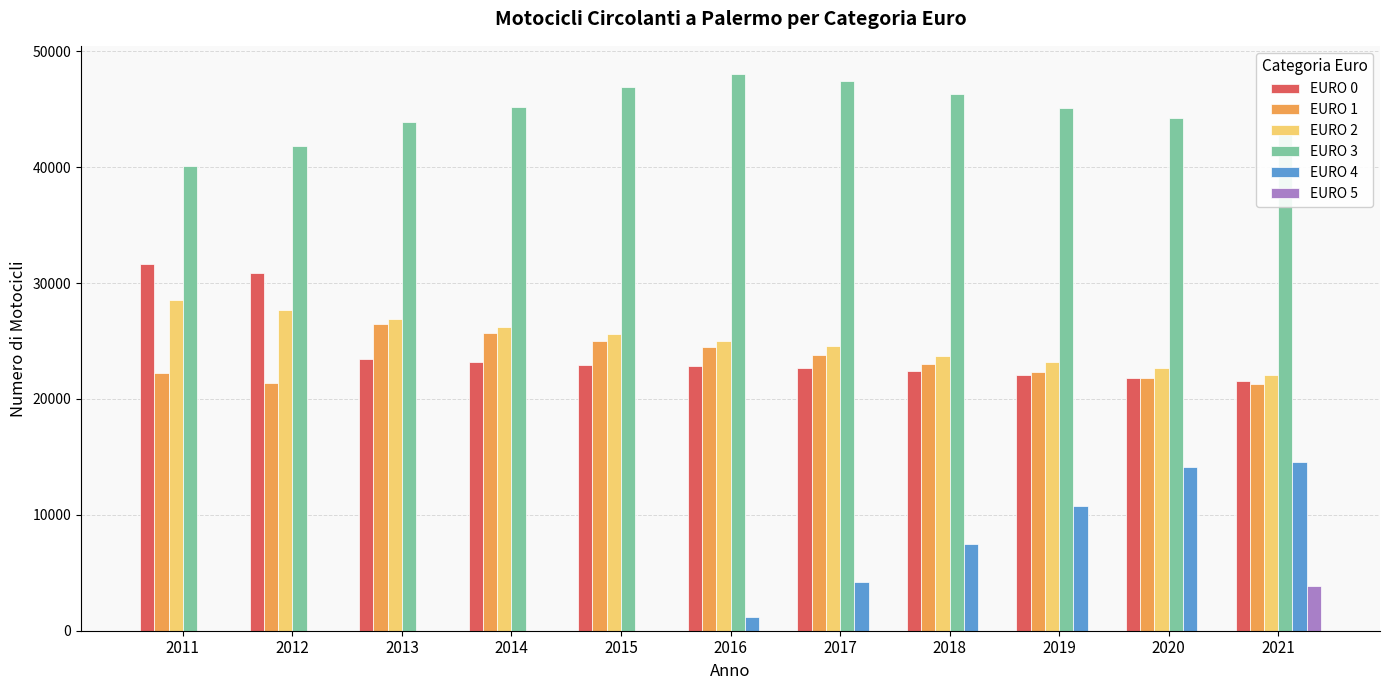

Are the bars grouped side by side (vs. stacked)?

Yes